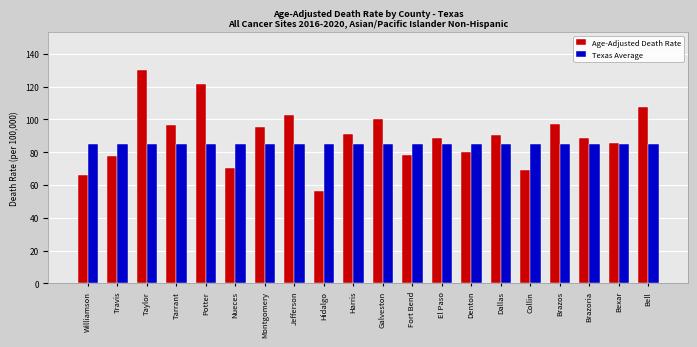

What is the spread (max minus min) of values at El Paso?

3.2